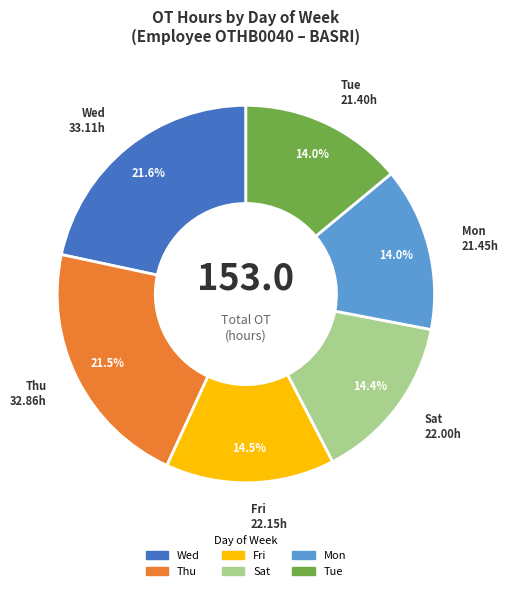

Is there a majority slice in this chart?

No